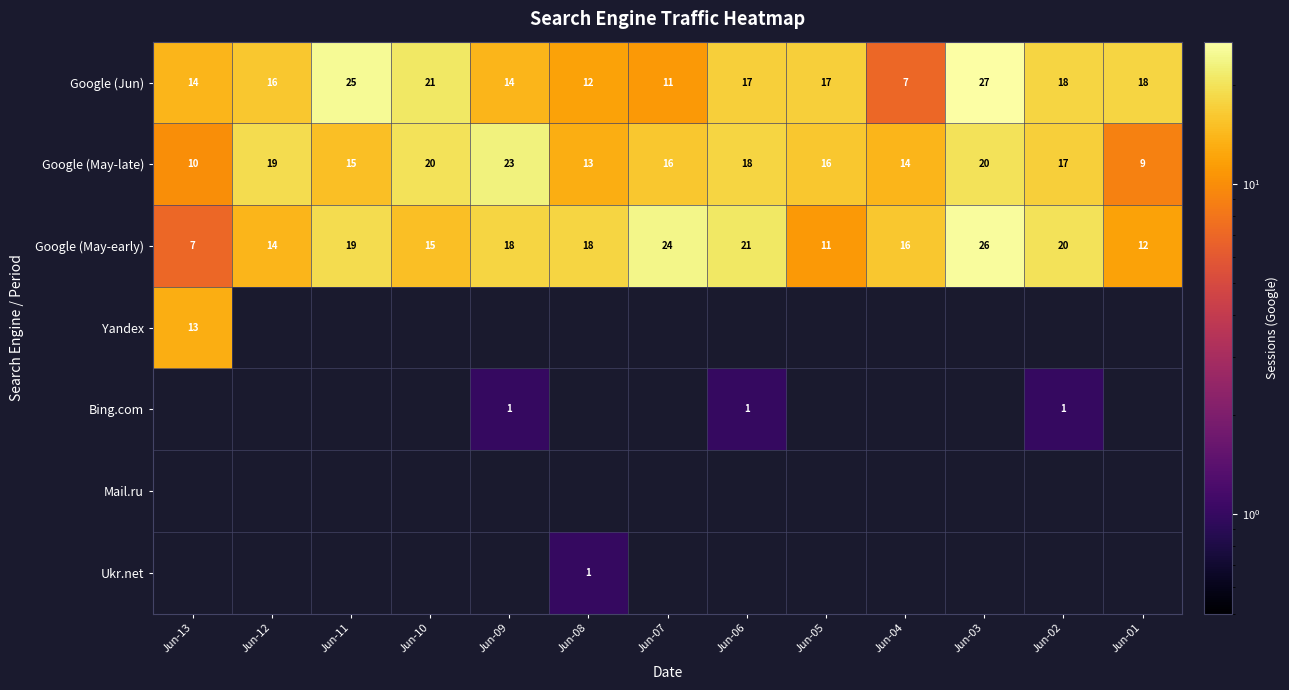

The value of Google (May-late) at Jun-01 is 9. True or false?

True